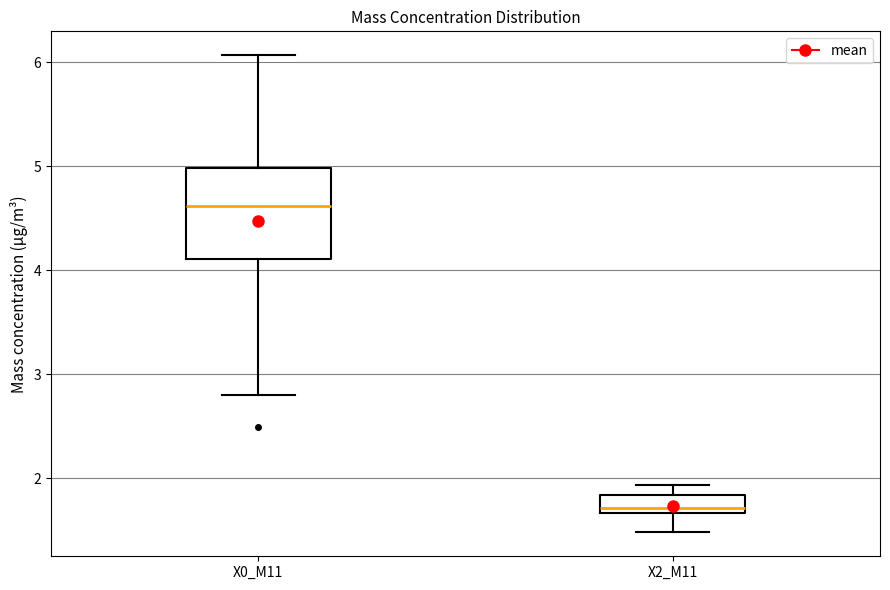

Which box is the tallest, from its lower edge to its upper edge?

X0_M11